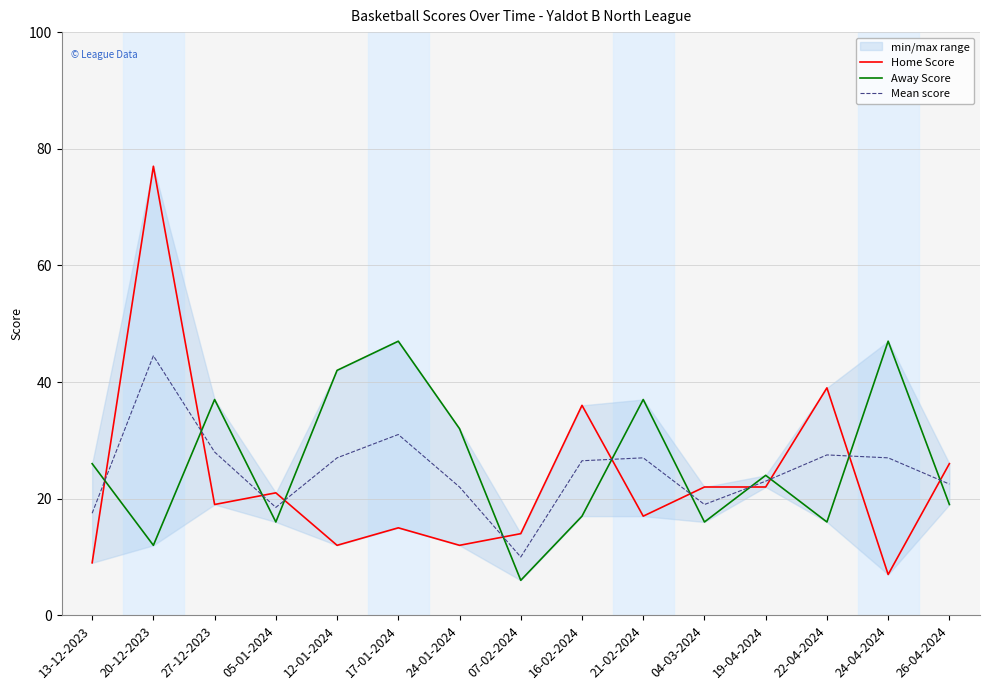

Reading left to right, list all the values displayed in this chart.

Home Score: 9.0	77.0	19.0	21.0	12.0	15.0	12.0	14.0	36.0	17.0	22.0	22.0	39.0	7.0	26.0
Away Score: 26.0	12.0	37.0	16.0	42.0	47.0	32.0	6.0	17.0	37.0	16.0	24.0	16.0	47.0	19.0
Mean score: 17.5	44.5	28.0	18.5	27.0	31.0	22.0	10.0	26.5	27.0	19.0	23.0	27.5	27.0	22.5